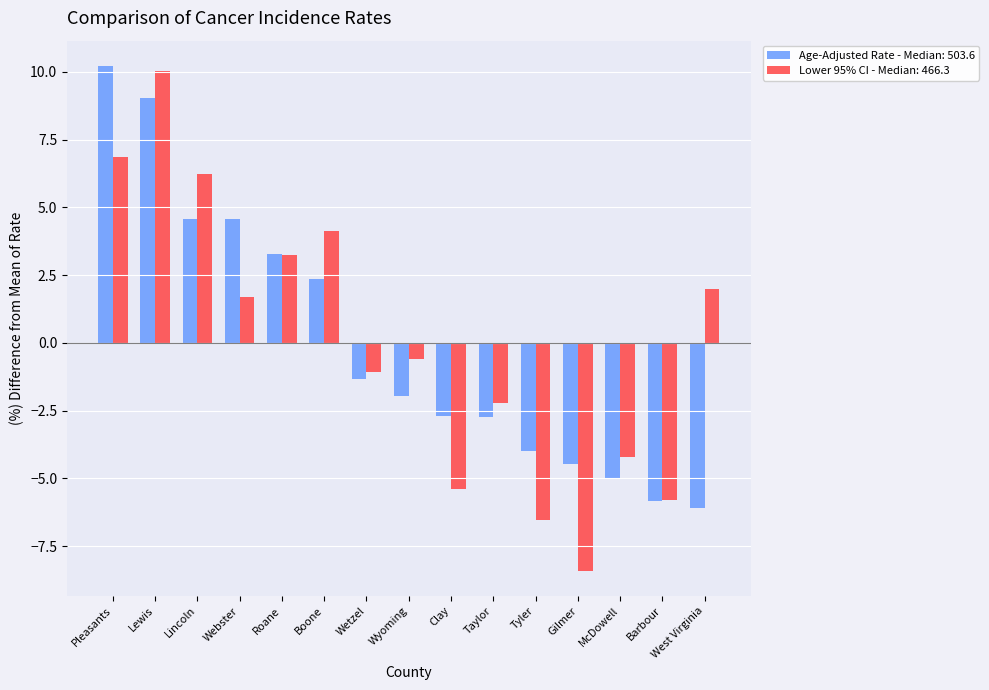

What is the difference between the Lower 95% CI - Median: 466.3 values at McDowell and West Virginia?

6.2